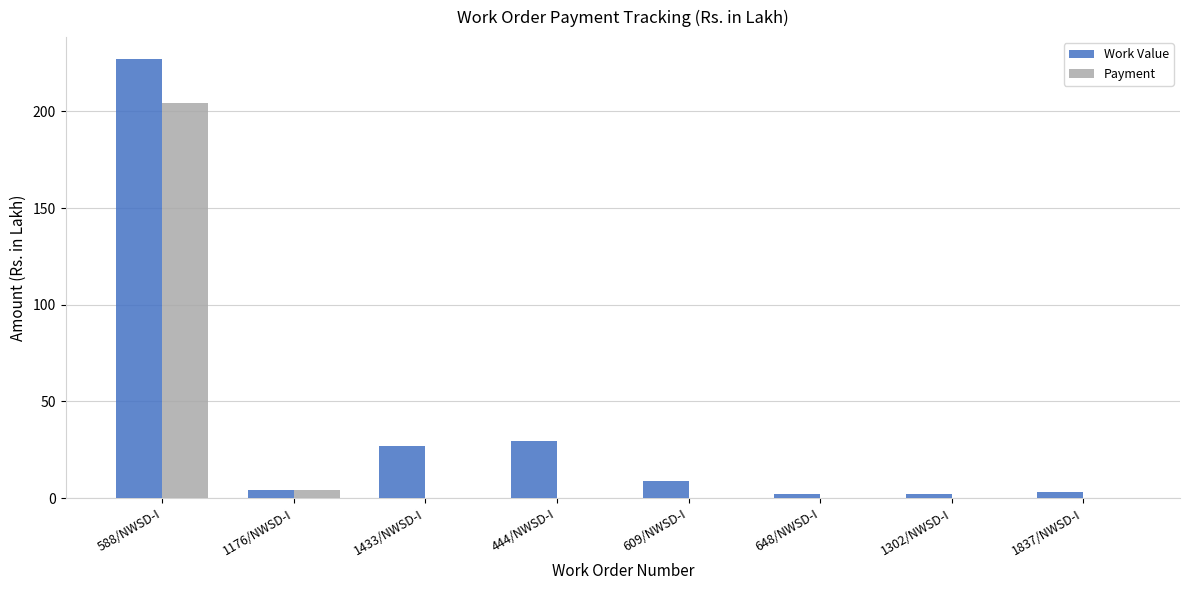

What is the total value across all series at 1176/NWSD-I?

8.0